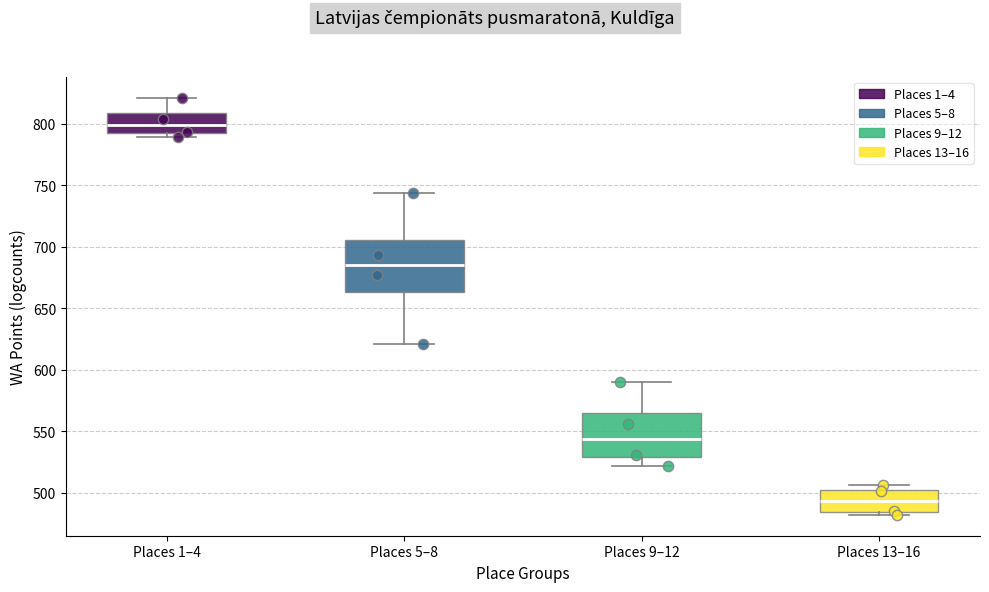

Reading left to right, transcribe this box plot: for each box, give where its median line is, the range the box spans, and where its two whiskers end, as read against the y-axis. The values are not printed on the chart, so give them approximately, as read against the axis.

Places 1–4: median 800, box 790 to 810, whiskers 790 (just below the box's lower edge) to 820
Places 5–8: median 685, box 665 to 705, whiskers 620 to 745
Places 9–12: median 545, box 530 to 565, whiskers 520 to 590
Places 13–16: median 495, box 485 to 500, whiskers 480 to 505